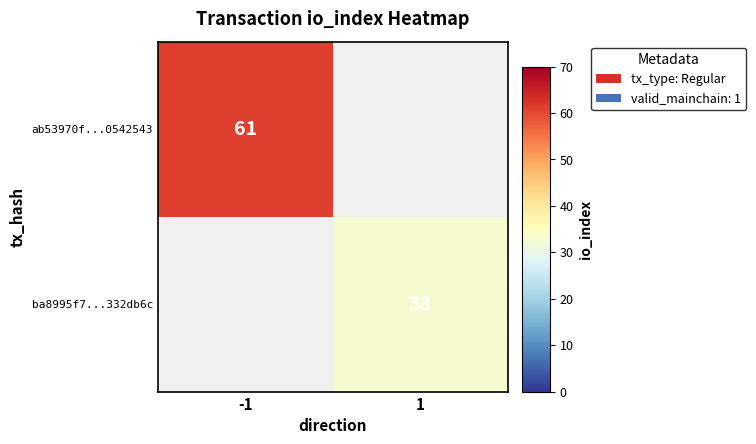

True or false: ab53970f...0542543 has a value of 61 at -1.

True